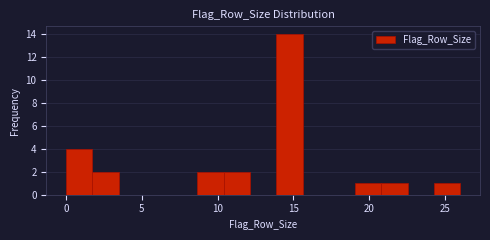

Around what value on the x-axis is the tallest bar? Give the approximate position of its centre, as read against the axis.

14.5